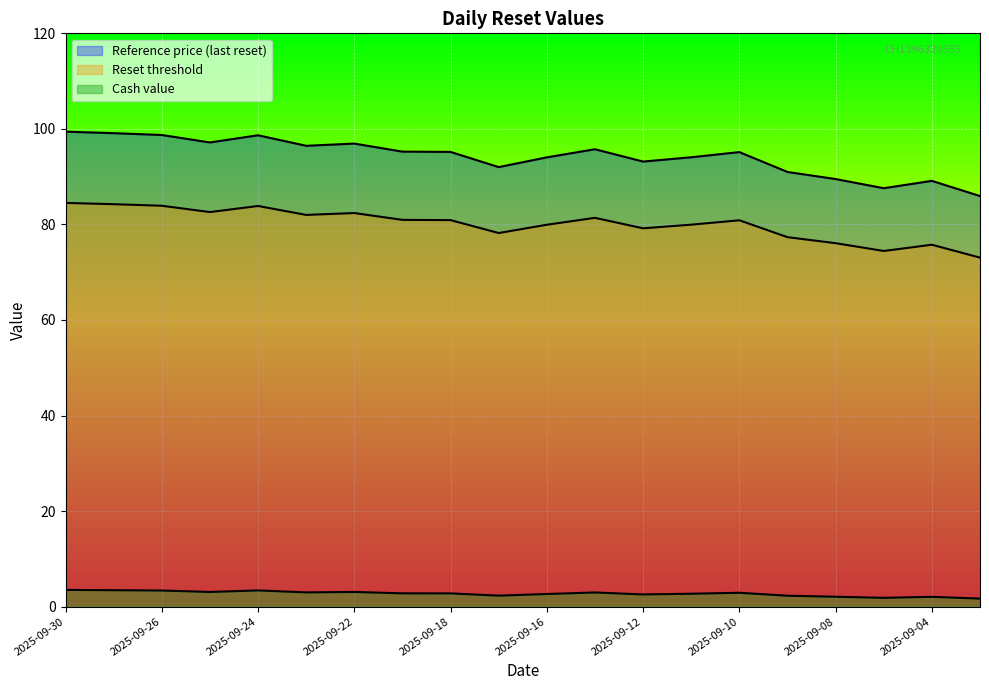

How many lines are shown in the chart?

3